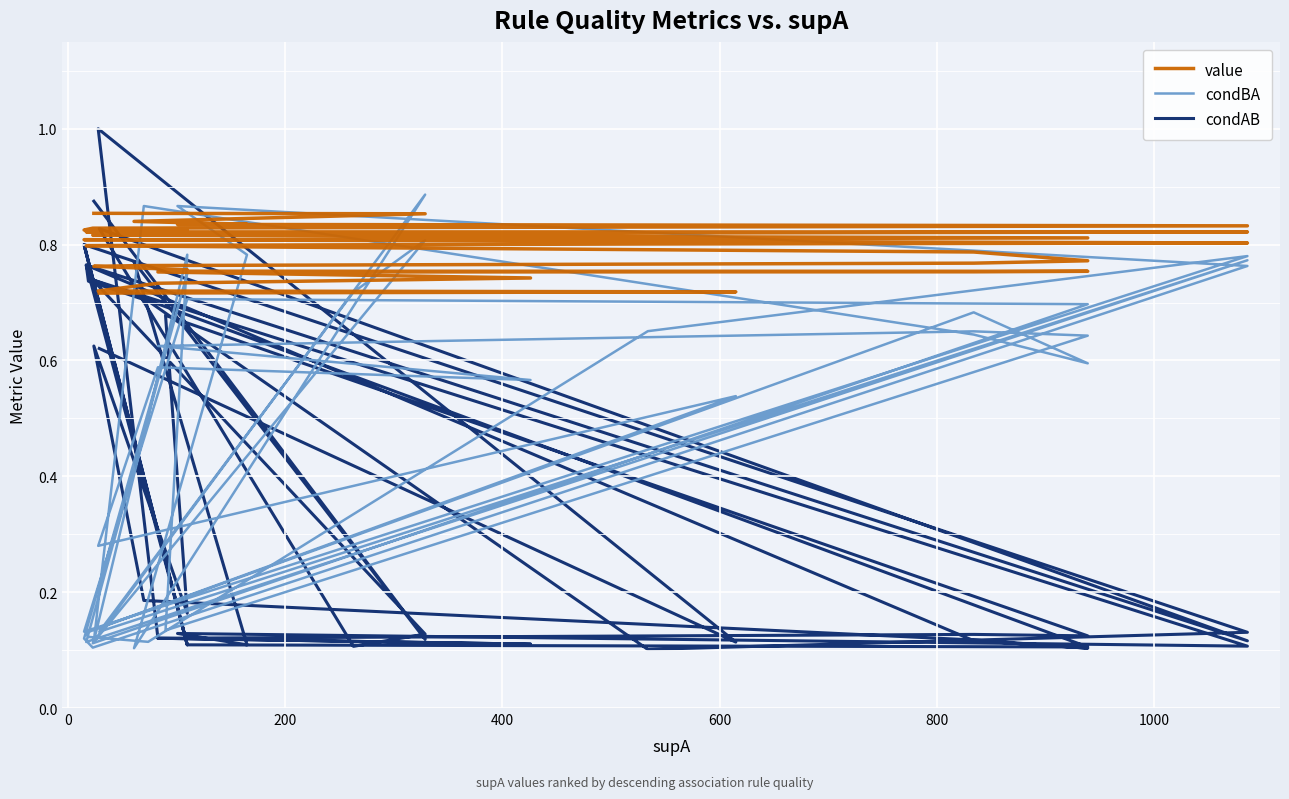

True or false: condAB has more than 1 points higher than both neighbors.

True